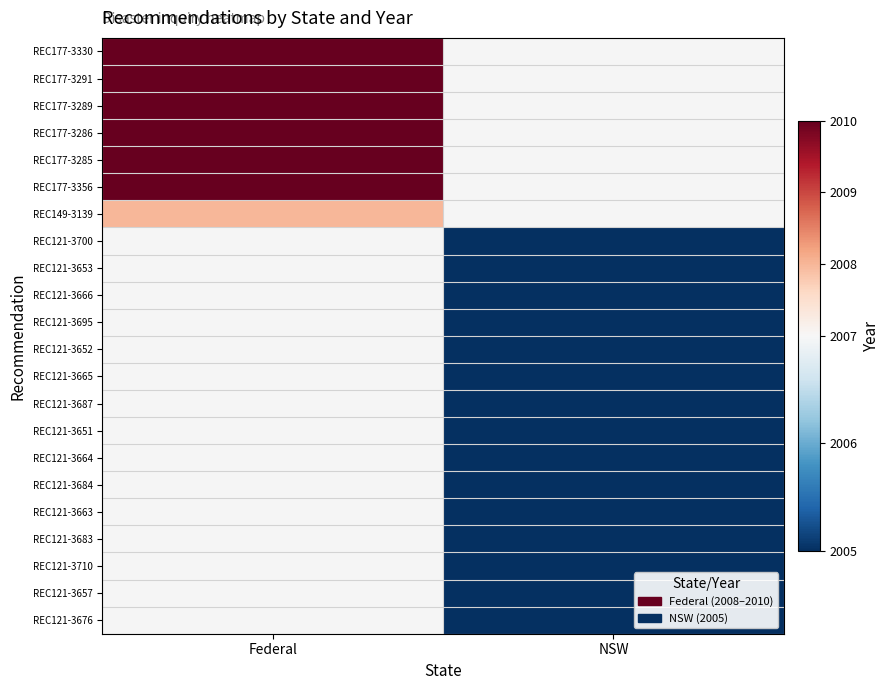

Rank the series by their maximum value, from lowest to highest.

REC149-3139, REC121-3700, REC121-3653, REC121-3666, REC121-3695, REC121-3652, REC121-3665, REC121-3687, REC121-3651, REC121-3664, REC121-3684, REC121-3663, REC121-3683, REC121-3710, REC121-3657, REC121-3676, REC177-3330, REC177-3291, REC177-3289, REC177-3286, REC177-3285, REC177-3356